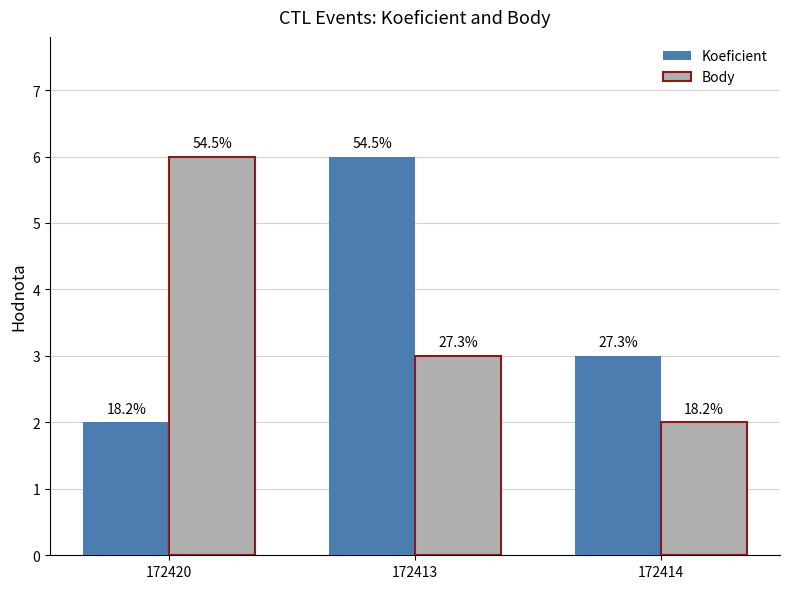

How many bars are there in total?

6